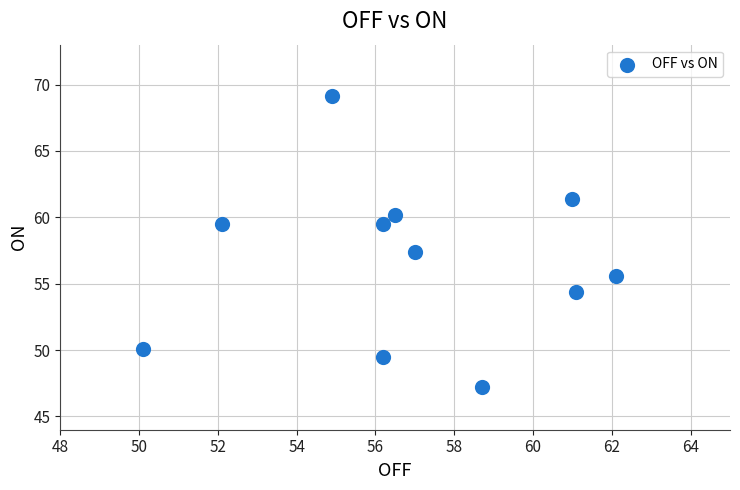

What is the average Y value?

56.7